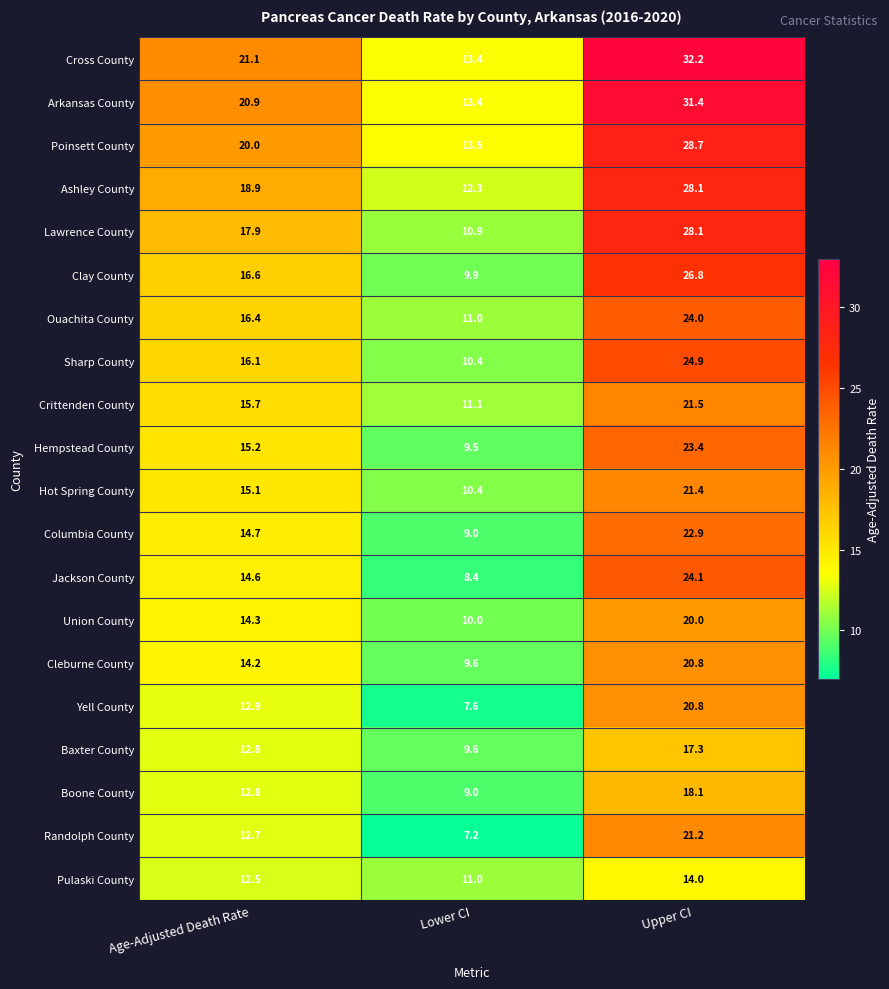

List the labels in order of Randolph County value, smallest first.

Lower CI, Age-Adjusted Death Rate, Upper CI